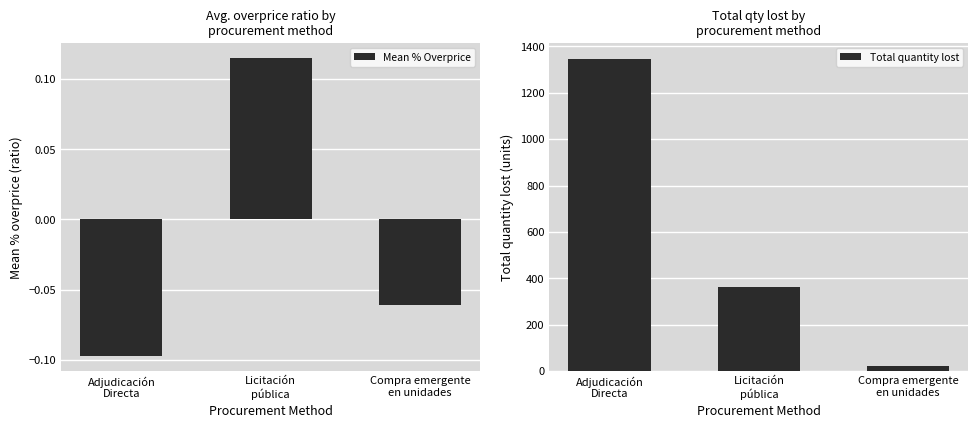

What is the average value of the Total quantity lost series?

577.7